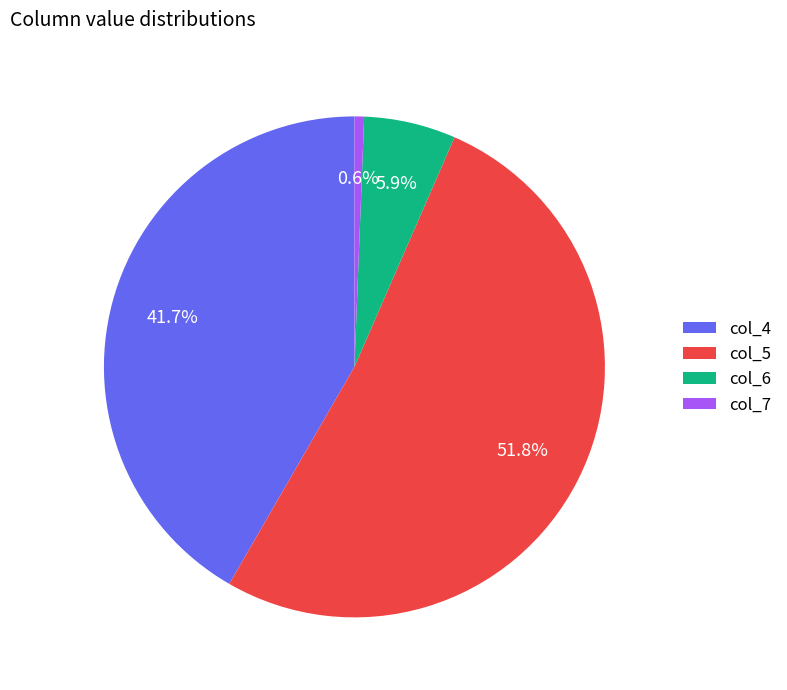

To the nearest percent, what portion does col_7 represent?

1%